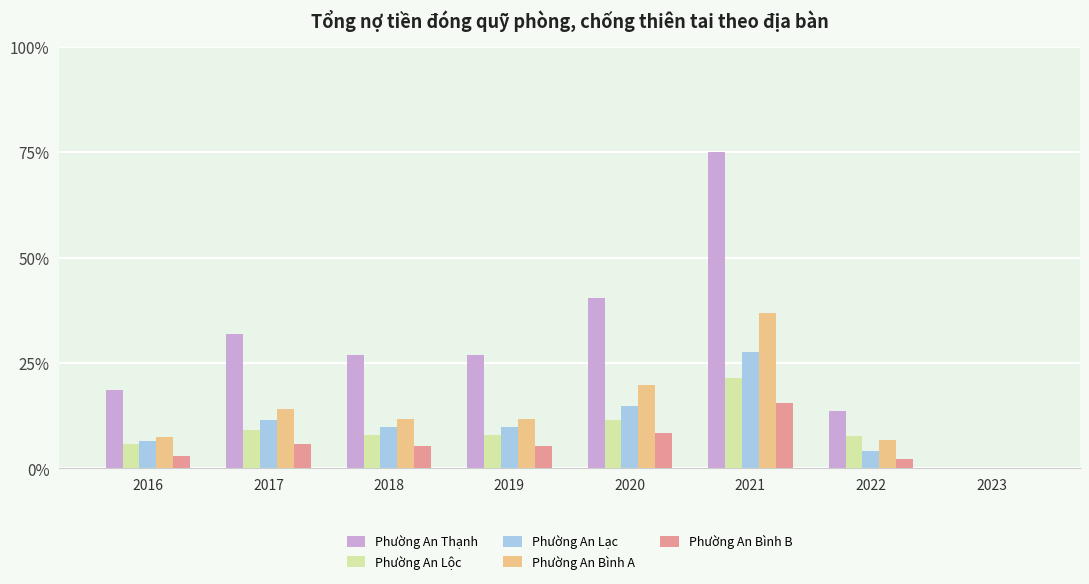

What is the sum of the Phường An Thạnh values at 2020 and 2019?

67.1